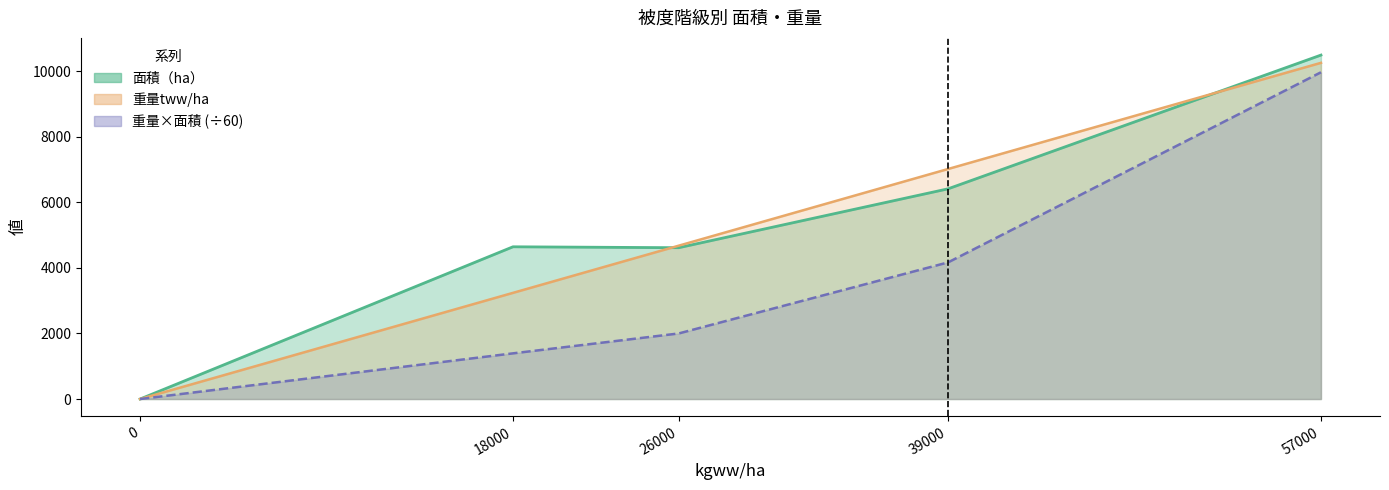

How many distinct data groups are displayed?

3